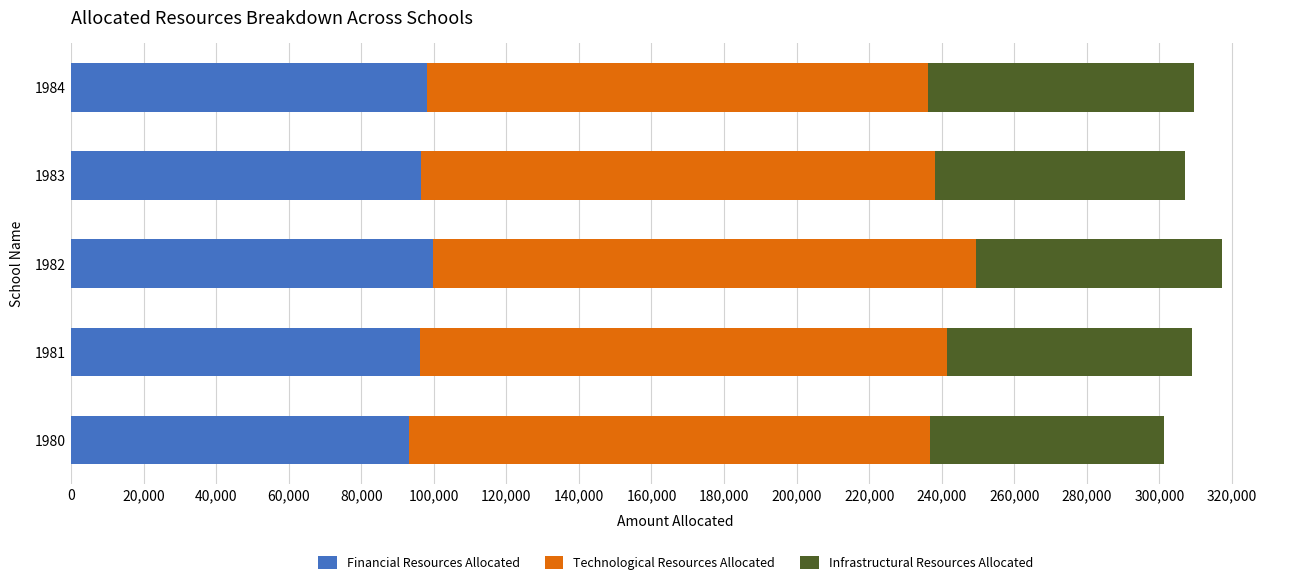

What is the total value across all series at 1980?

301350.0